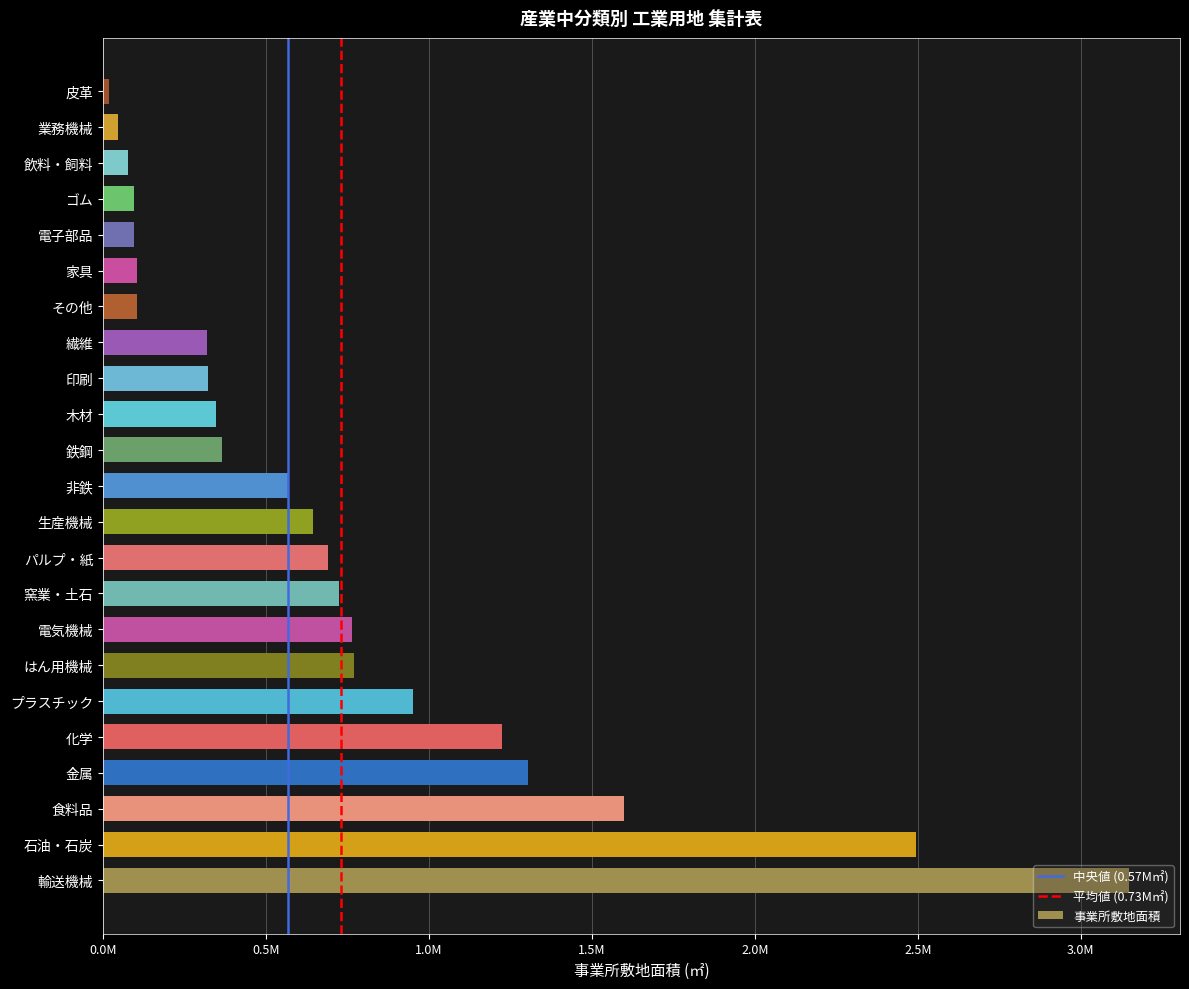

Rank the categories by value from highest to lowest.

輸送機械, 石油・石炭, 食料品, 金属, 化学, プラスチック, はん用機械, 電気機械, 窯業・土石, パルプ・紙, 生産機械, 非鉄, 鉄鋼, 木材, 印刷, 繊維, その他, 家具, 電子部品, ゴム, 飲料・飼料, 業務機械, 皮革